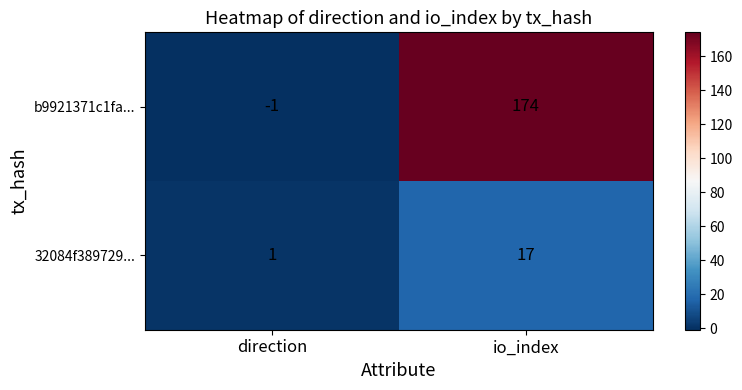

Count the number of data series in this chart.

2